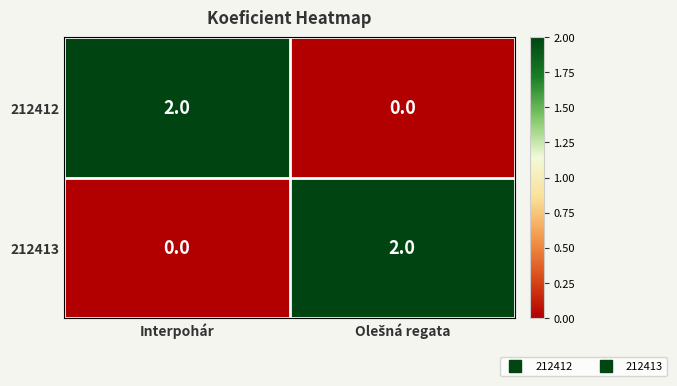

At Interpohár, list the series in order from largest to smallest.

212412, 212413